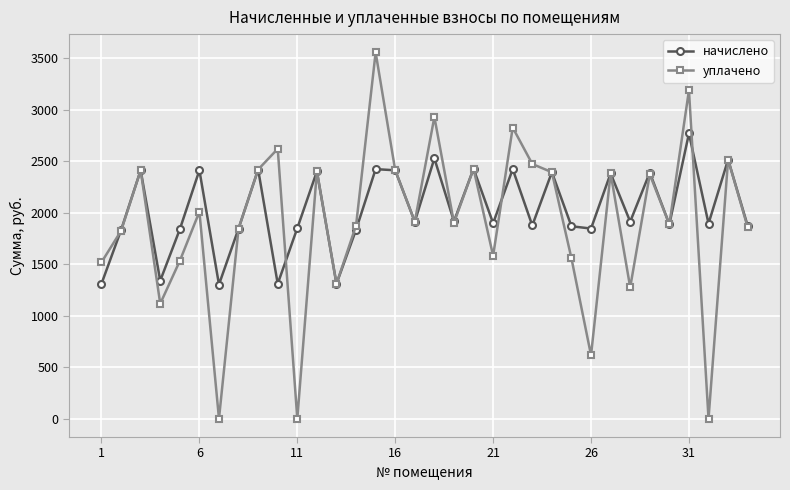

What is the highest value of the начислено series?

2767.7